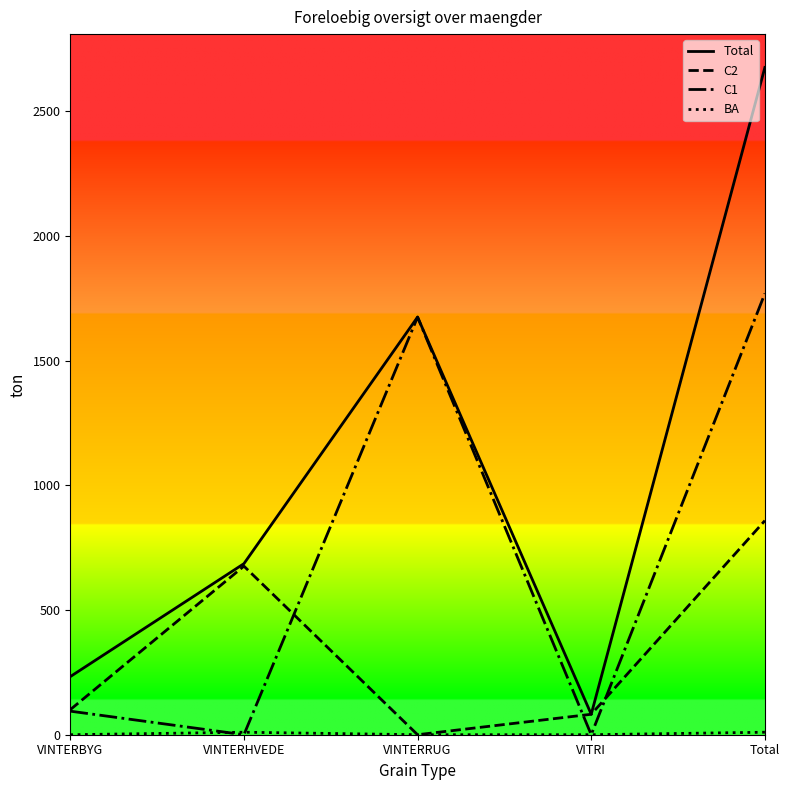

Between VITRI and Total, which series saw the biggest shift?

Total